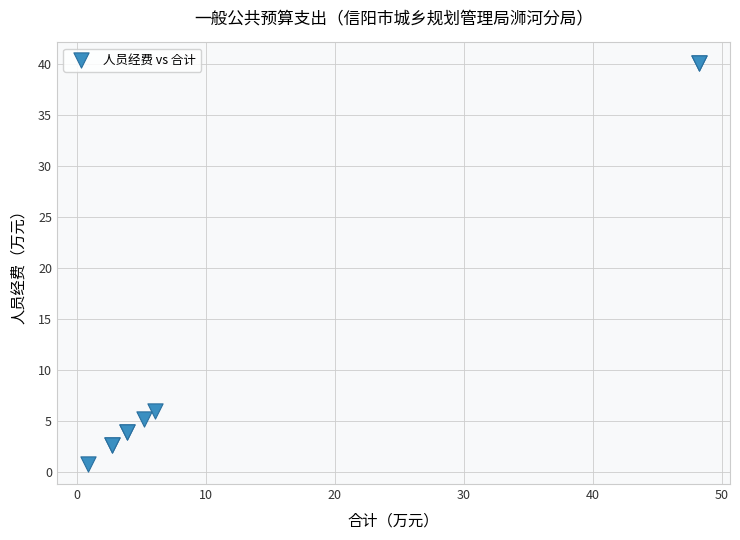

What Y value in the scatter plot is closest to 20?

6.0